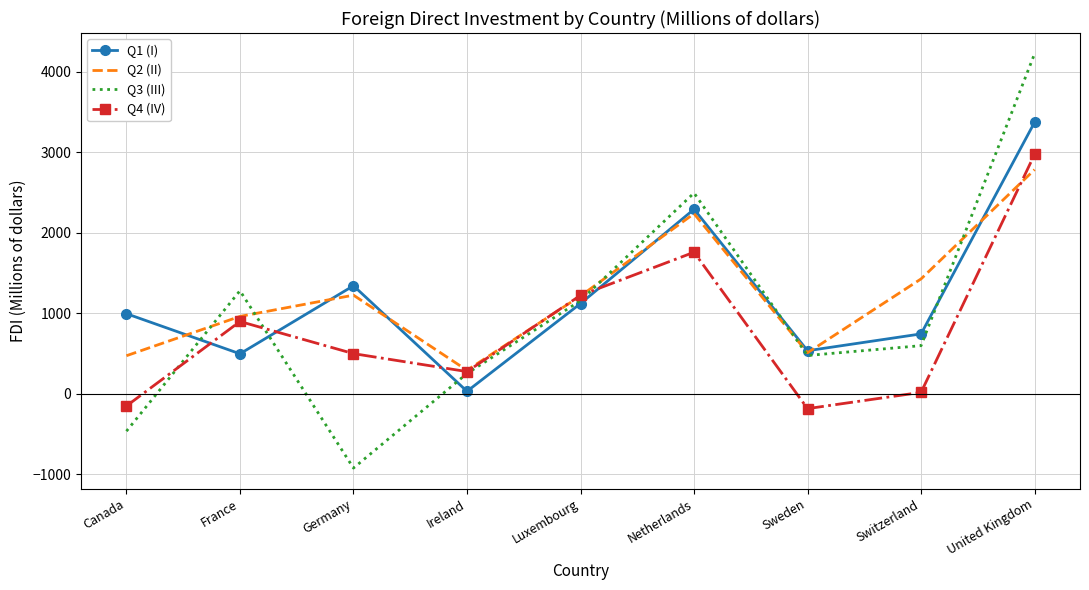

What is the total value across all series at Canada?

849